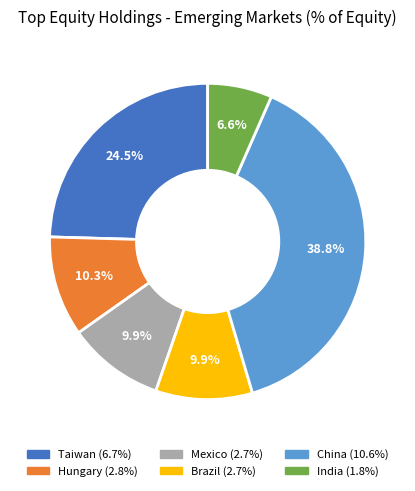

How many segments does this pie chart have?

6